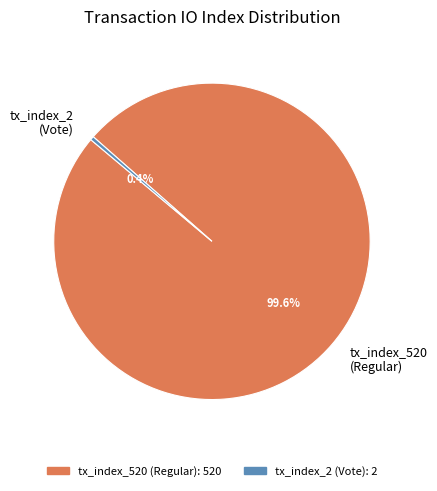

How much of the chart is everything except tx_index_2?

99.6%